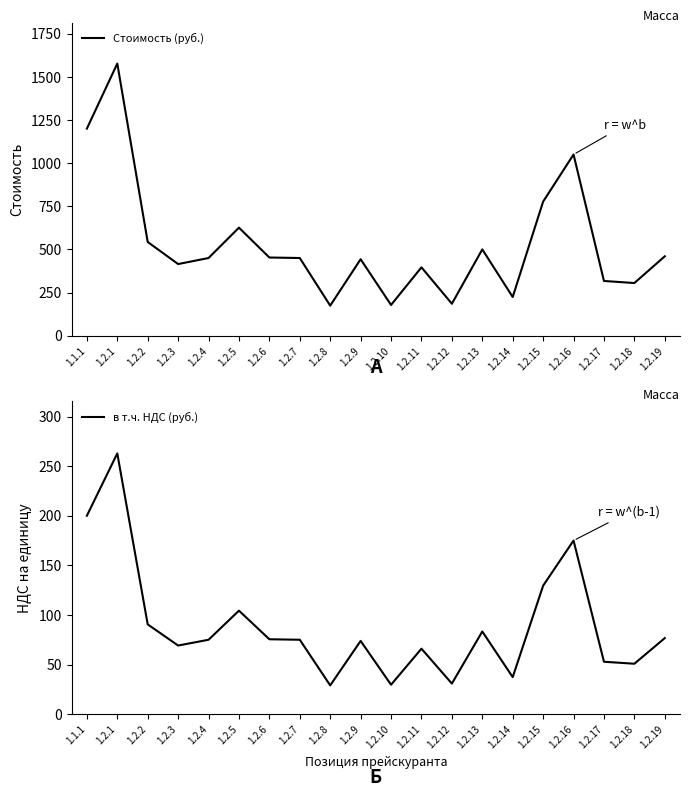

What position from the left is 1.2.15?

16